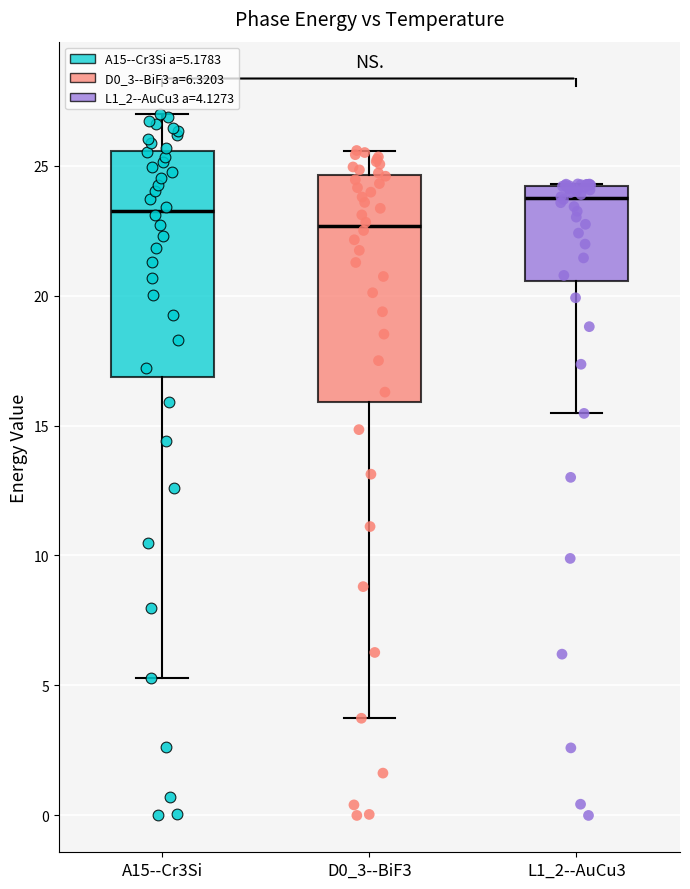

Reading left to right, transcribe this box plot: for each box, give where its median line is, the range the box spans, and where its two whiskers end, as read against the y-axis. The values are not printed on the chart, so give them approximately, as read against the axis.

A15--Cr3Si: median 23.5, box 17.0 to 25.5, whiskers 5.5 to 27.0
D0_3--BiF3: median 22.5, box 16.0 to 24.5, whiskers 3.5 to 25.5
L1_2--AuCu3: median 23.5, box 20.5 to 24.0, whiskers 15.5 to 24.5